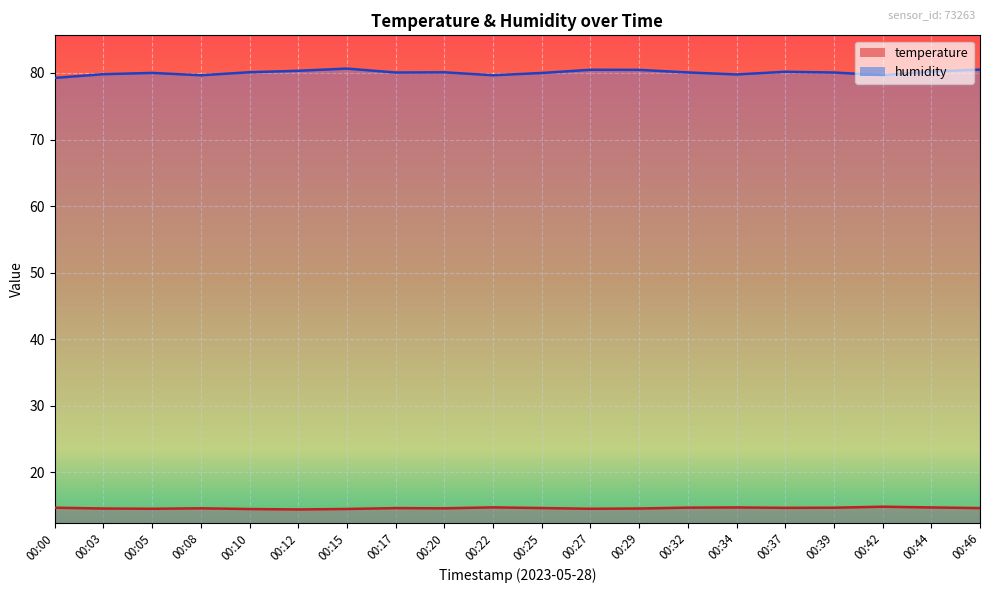

At which category is the sum across all series the highest?

00:15